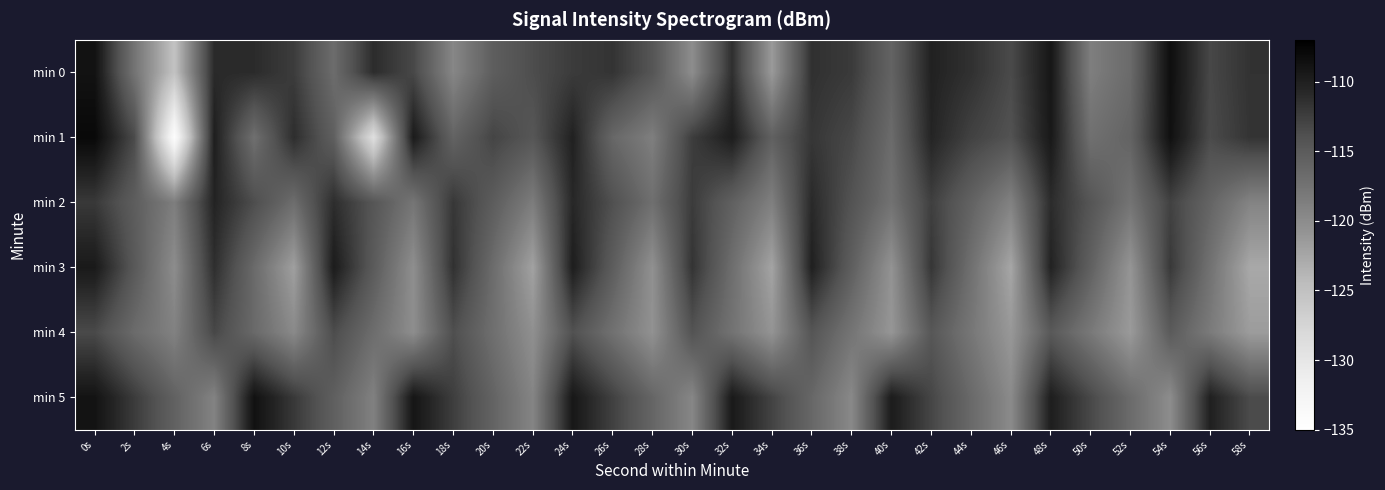

Which series has the largest range (max minus min)?

min 1